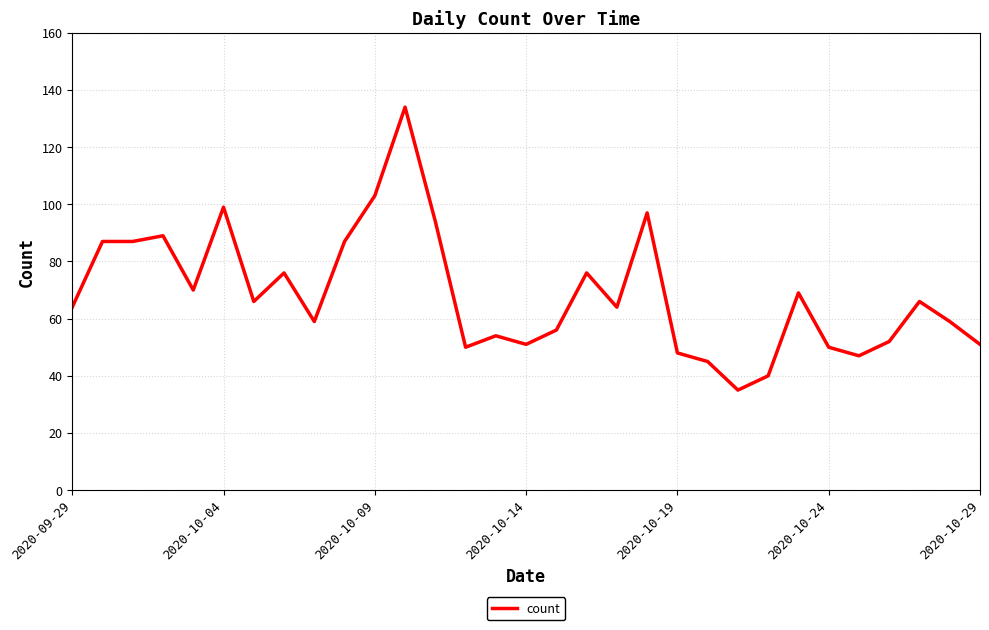

What is the greatest value displayed?

134